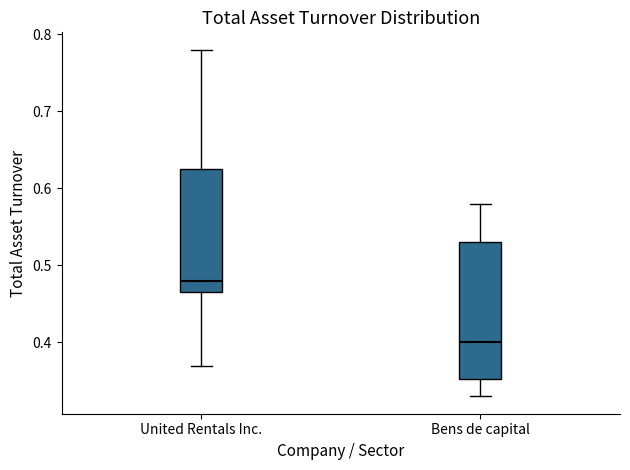

Which box's median line is the highest?

United Rentals Inc.